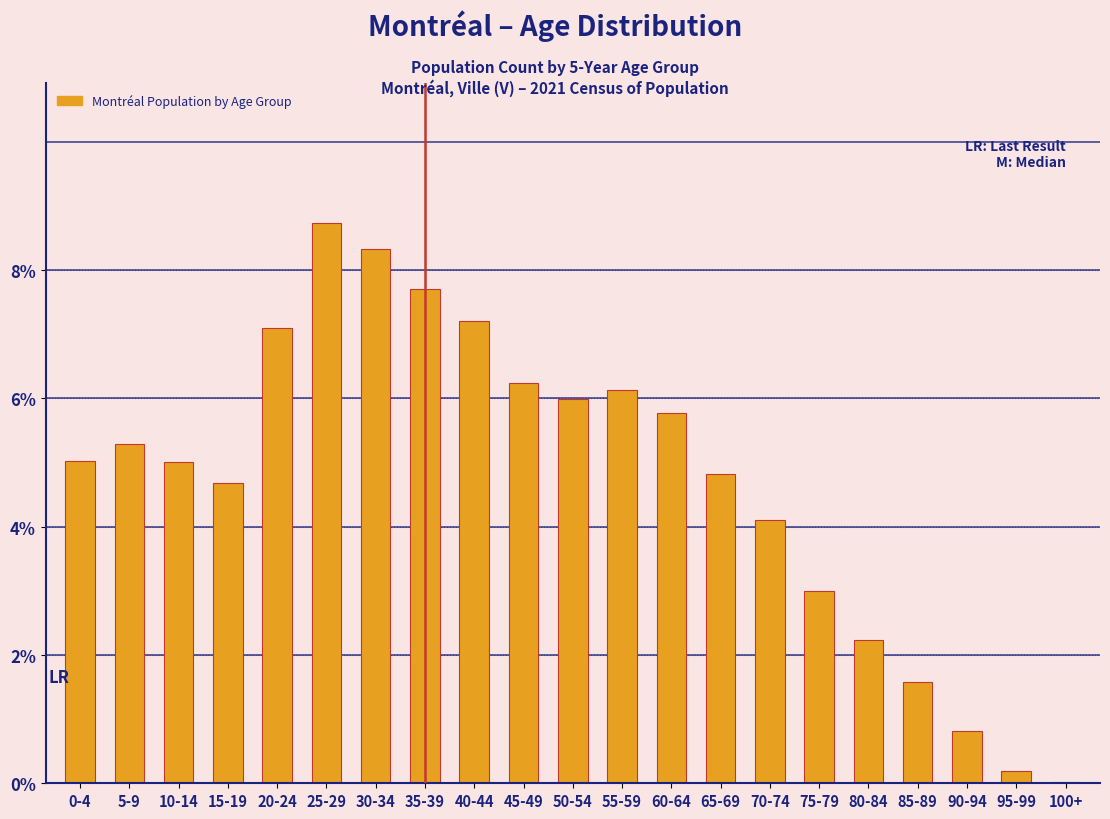

Read the value at 85-89.

1.6